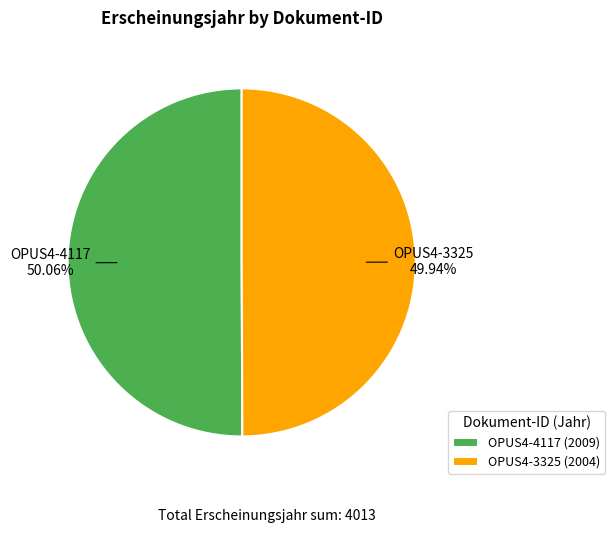

True or false: OPUS4-3325 accounts for 50% of the total.

True